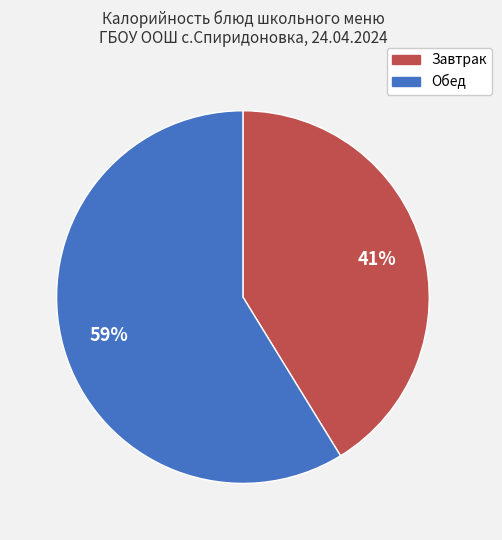

Does any single category account for the majority?

Yes